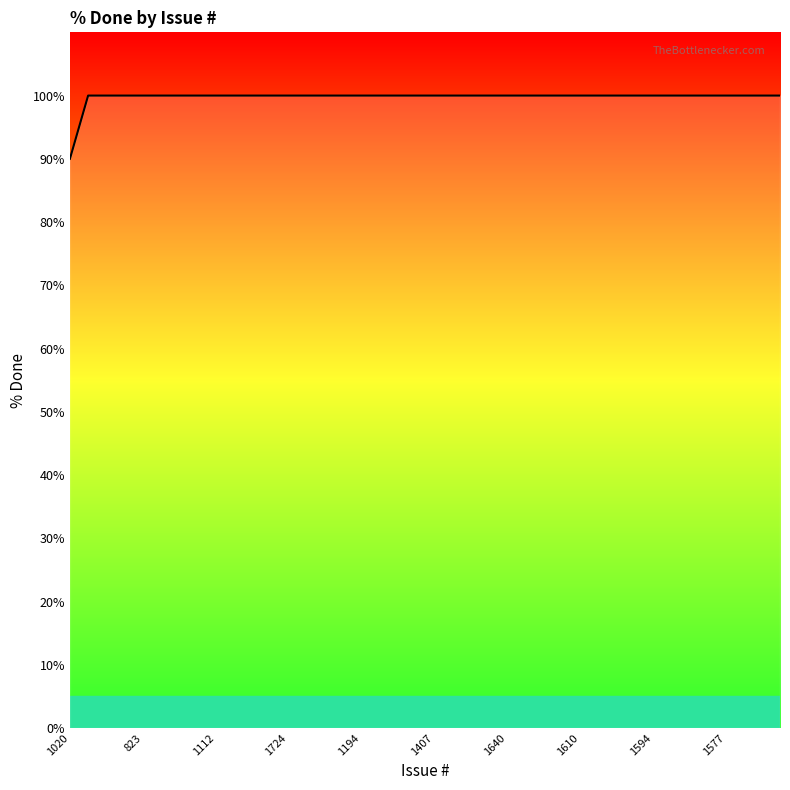

What is the minimum value shown in the chart?

90